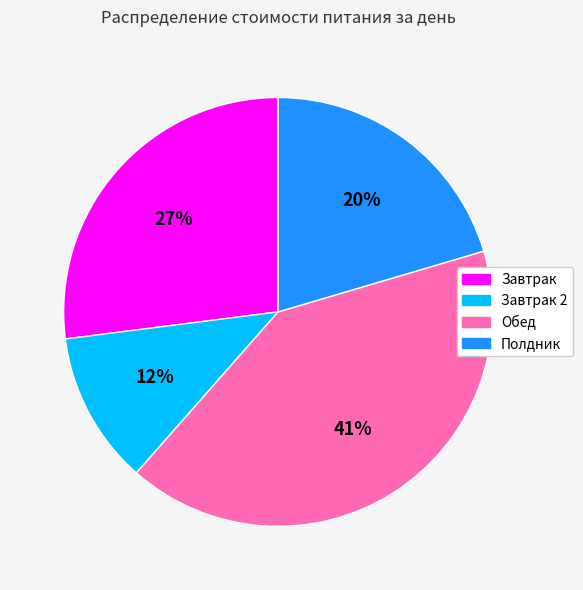

Is there a majority slice in this chart?

No